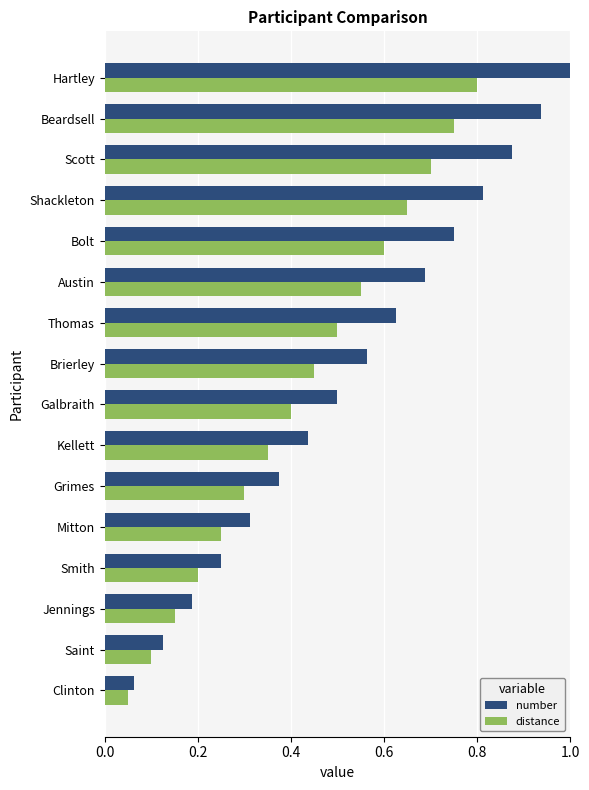

Which series changed the most between Grimes and Brierley?

number